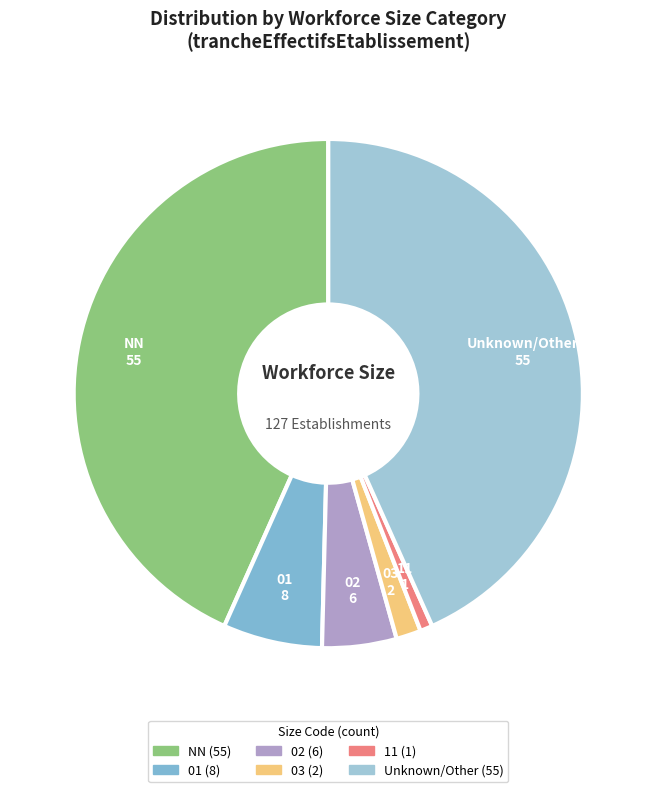

Which slice is the smallest?

11